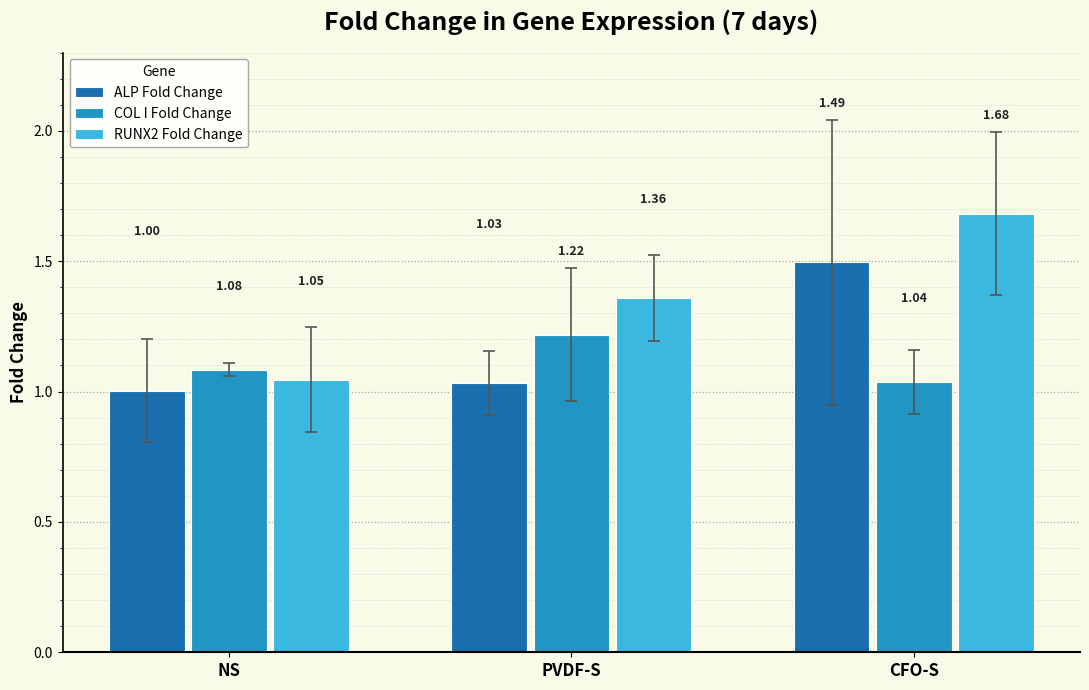

At which category does the chart reach its peak across all series?

CFO-S